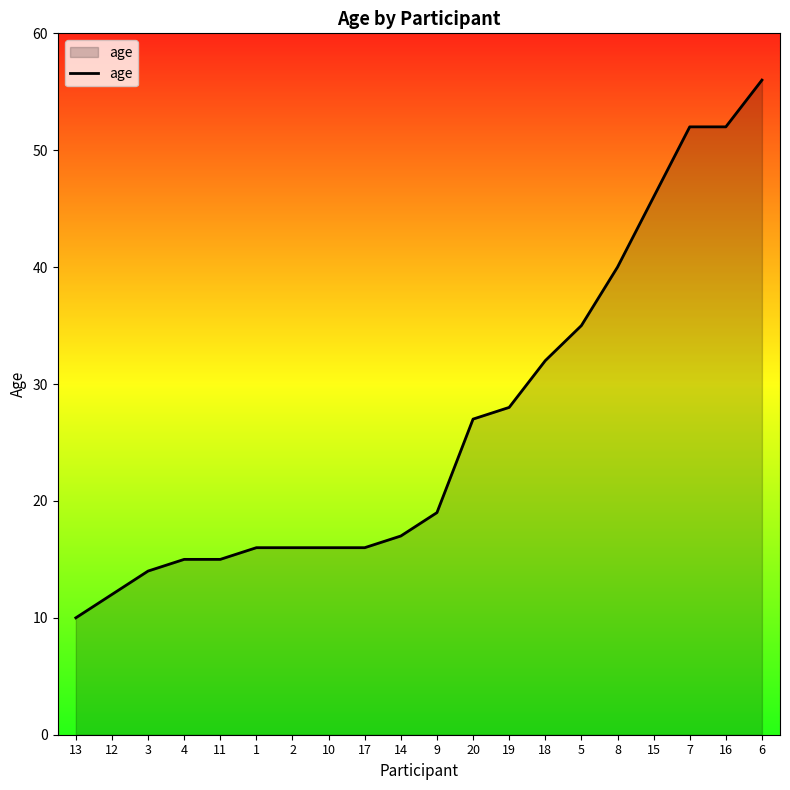

What is the ratio of the value at 14 to the value at 7?

0.3